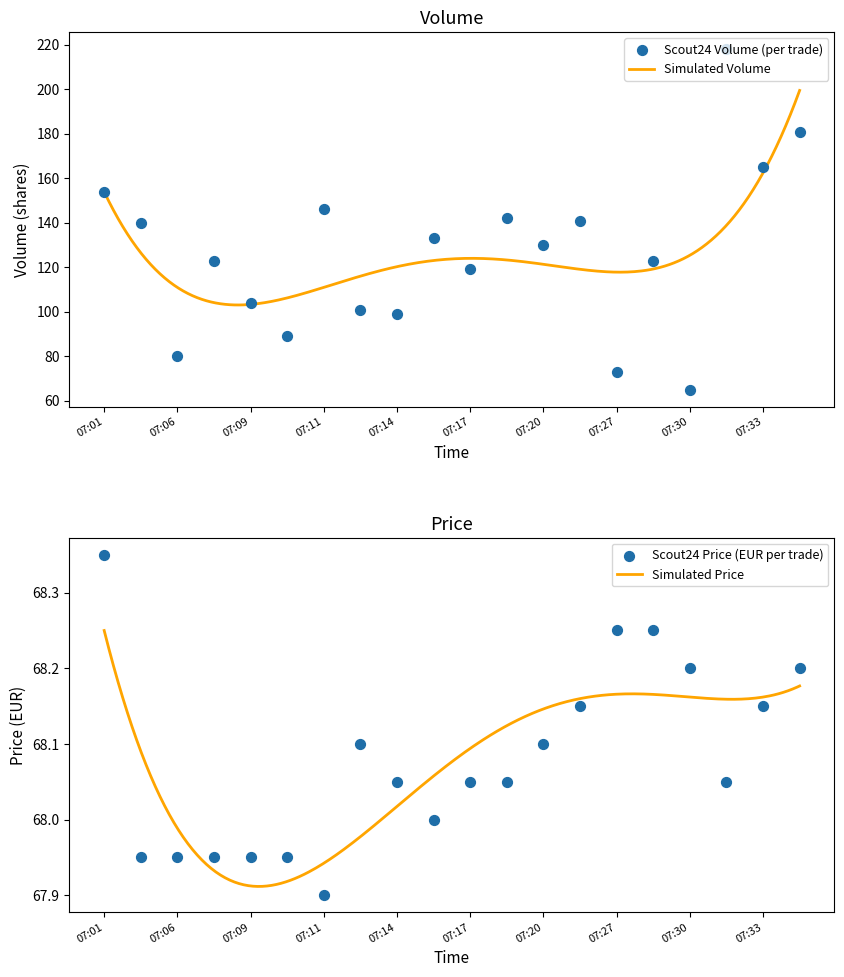

Which series has the largest total across all categories?

Volume